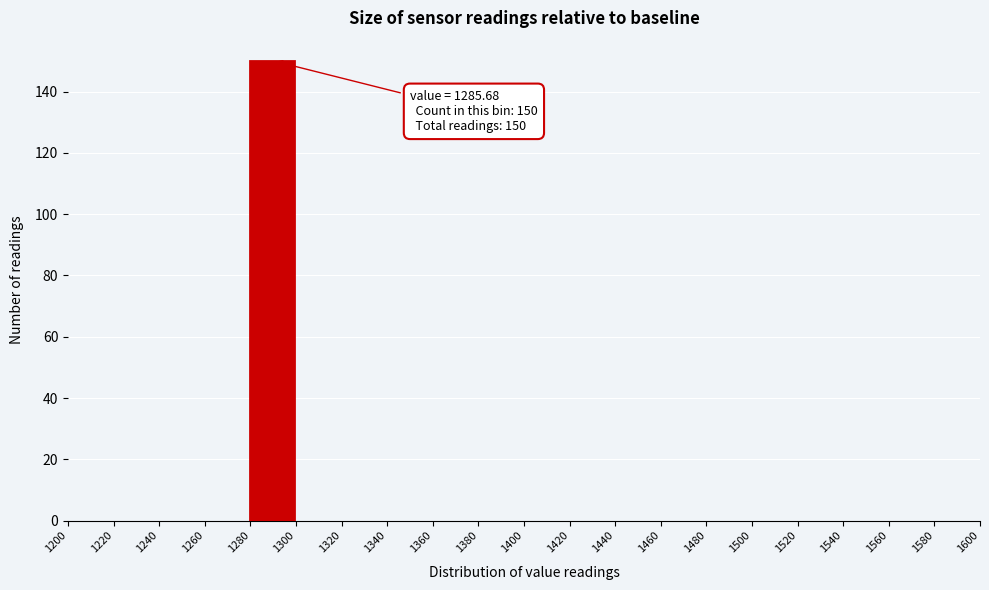

Over which range of the x-axis is the bar tallest?

1280 to 1300